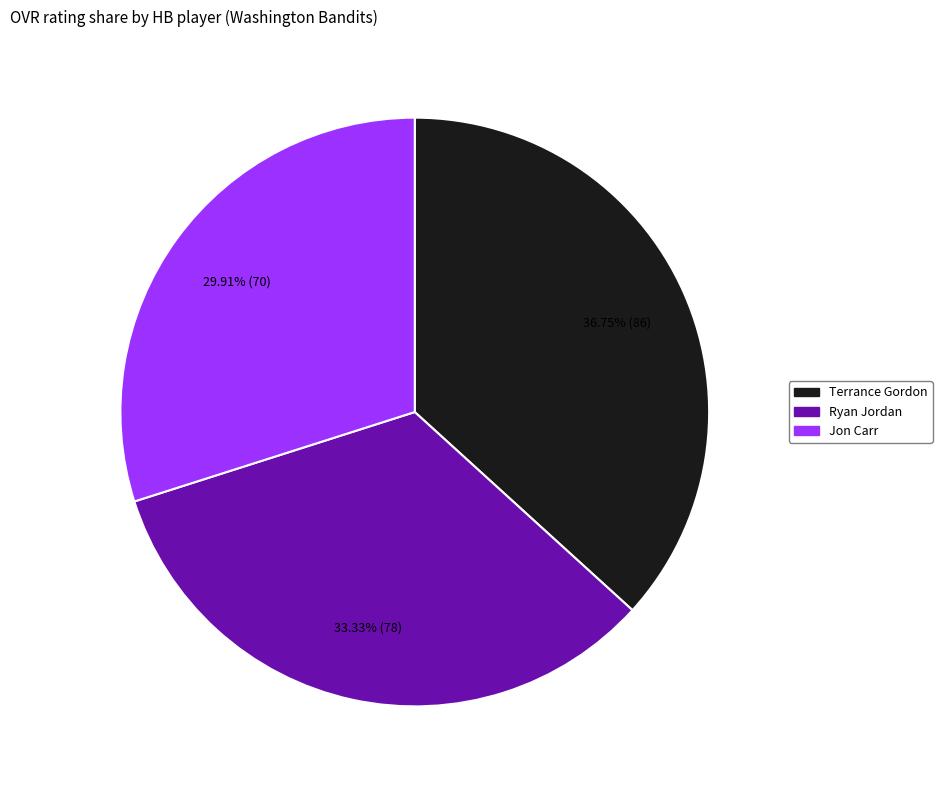

Is the sum of Ryan Jordan and Terrance Gordon greater than half?

Yes